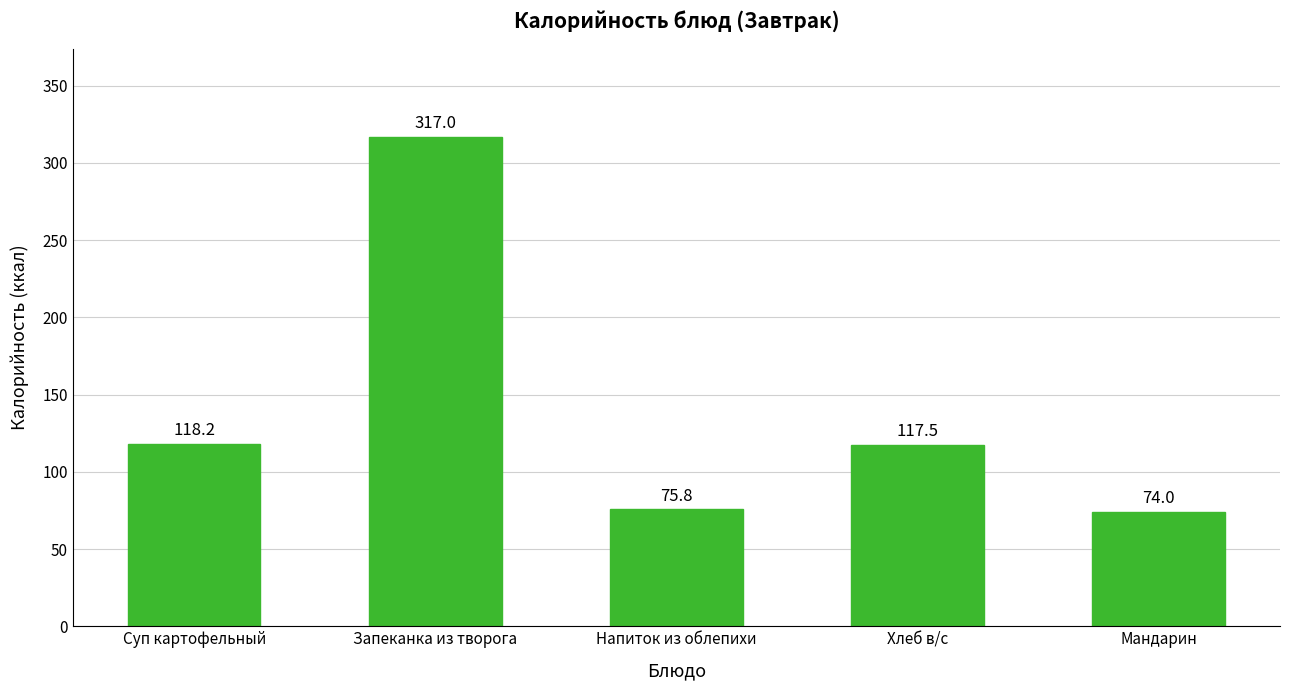

Where is the data nearest to the value 195?

Суп картофельный